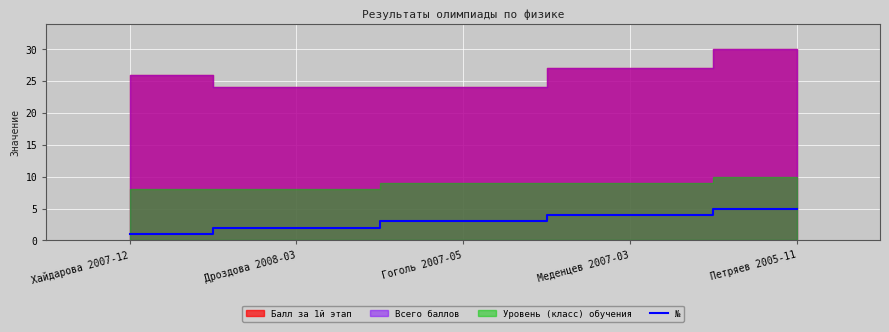

Which category has the lowest value in the № series?

Хайдарова 2007-12